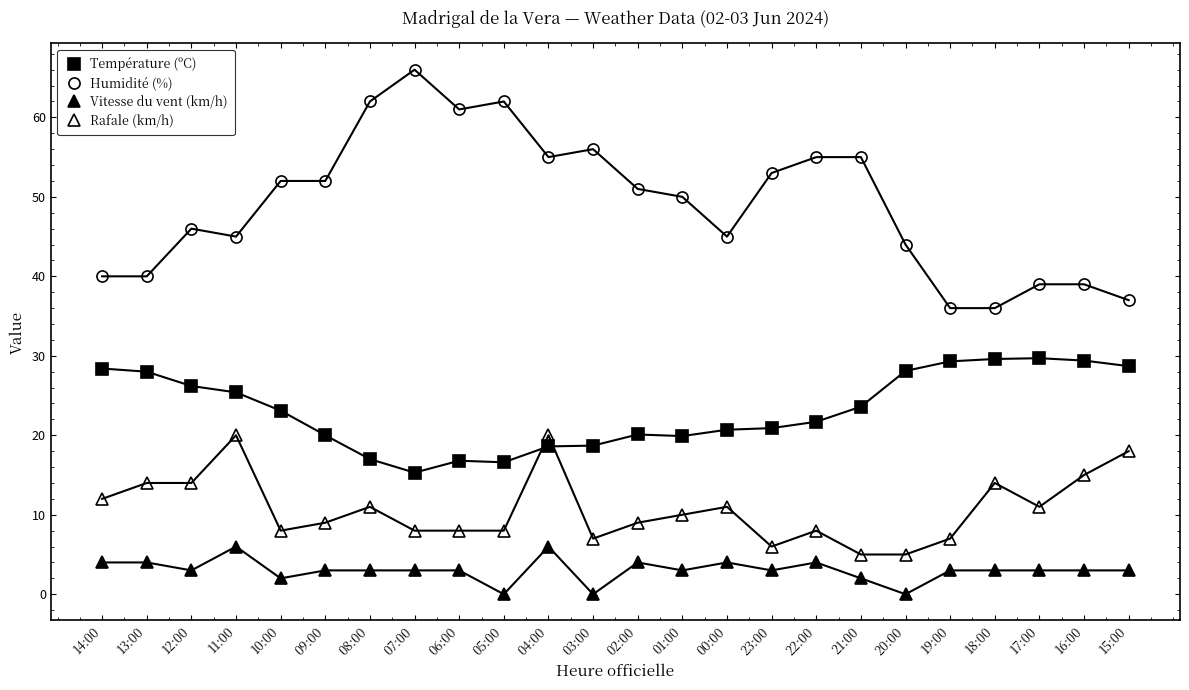

Which category has the lowest value in the Rafale (km/h) series?

21:00